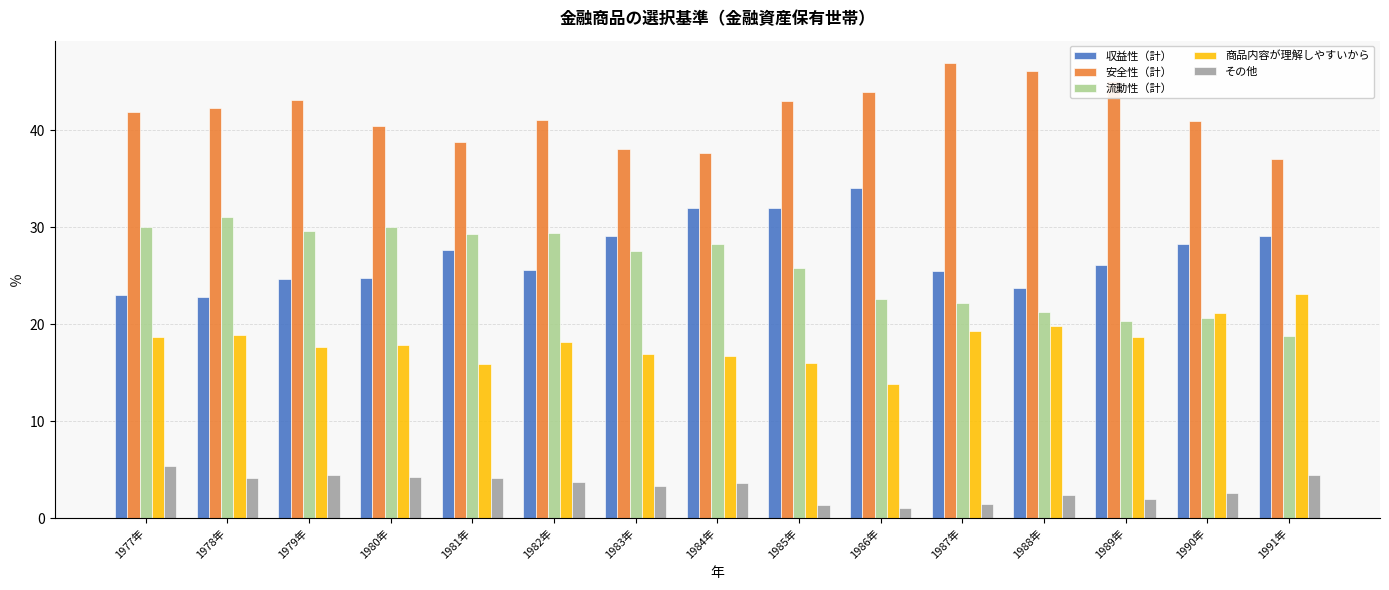

What is the smallest value displayed?

1.0